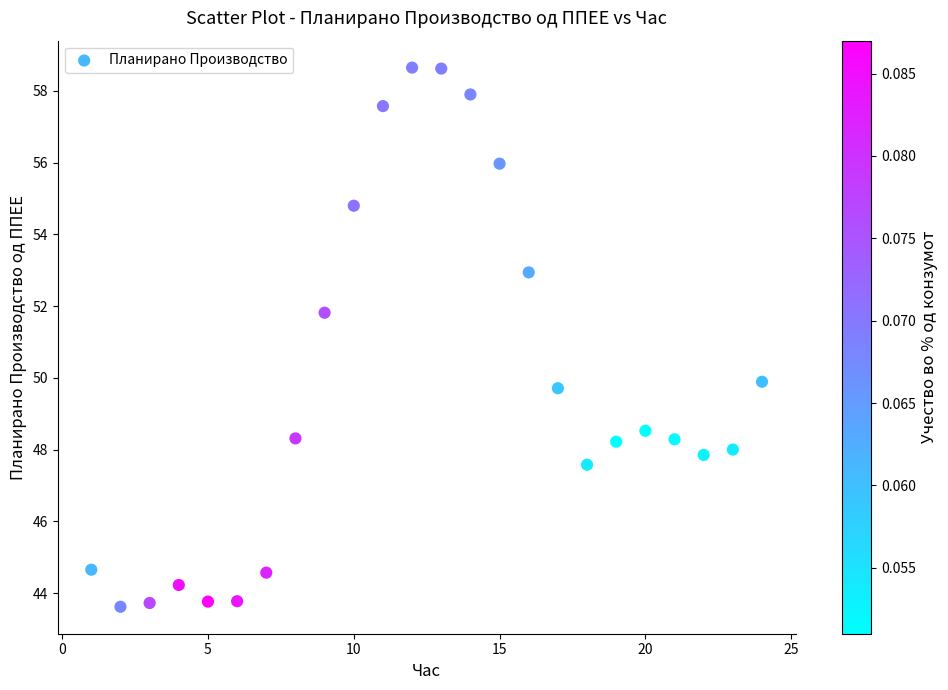

What is the range of X values (max minus min)?

23.0